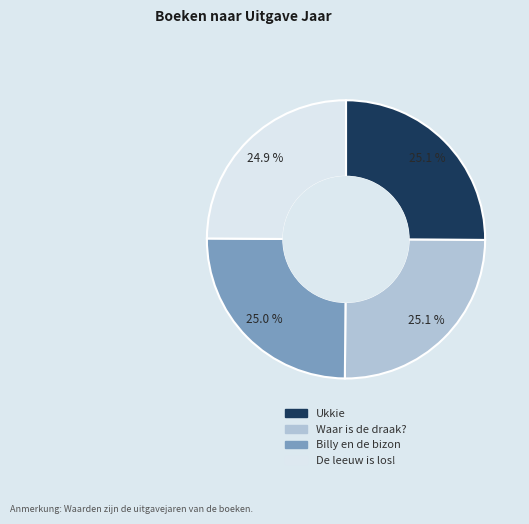

What percentage is the De leeuw is los! slice, to the nearest percent?

25%